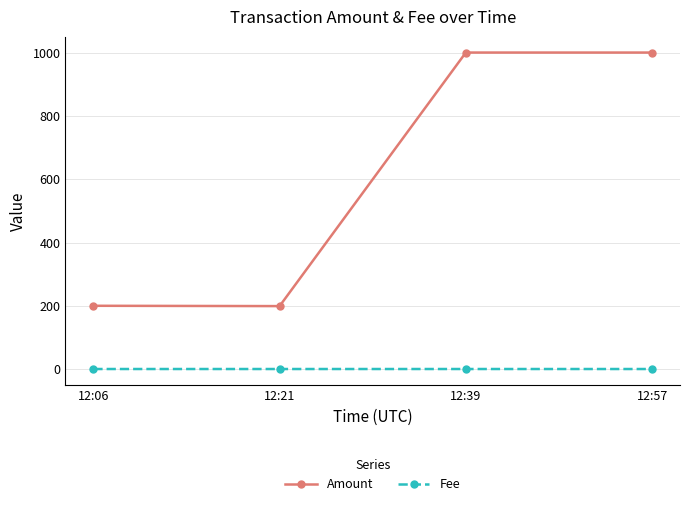

Which series has the widest spread of values?

Amount